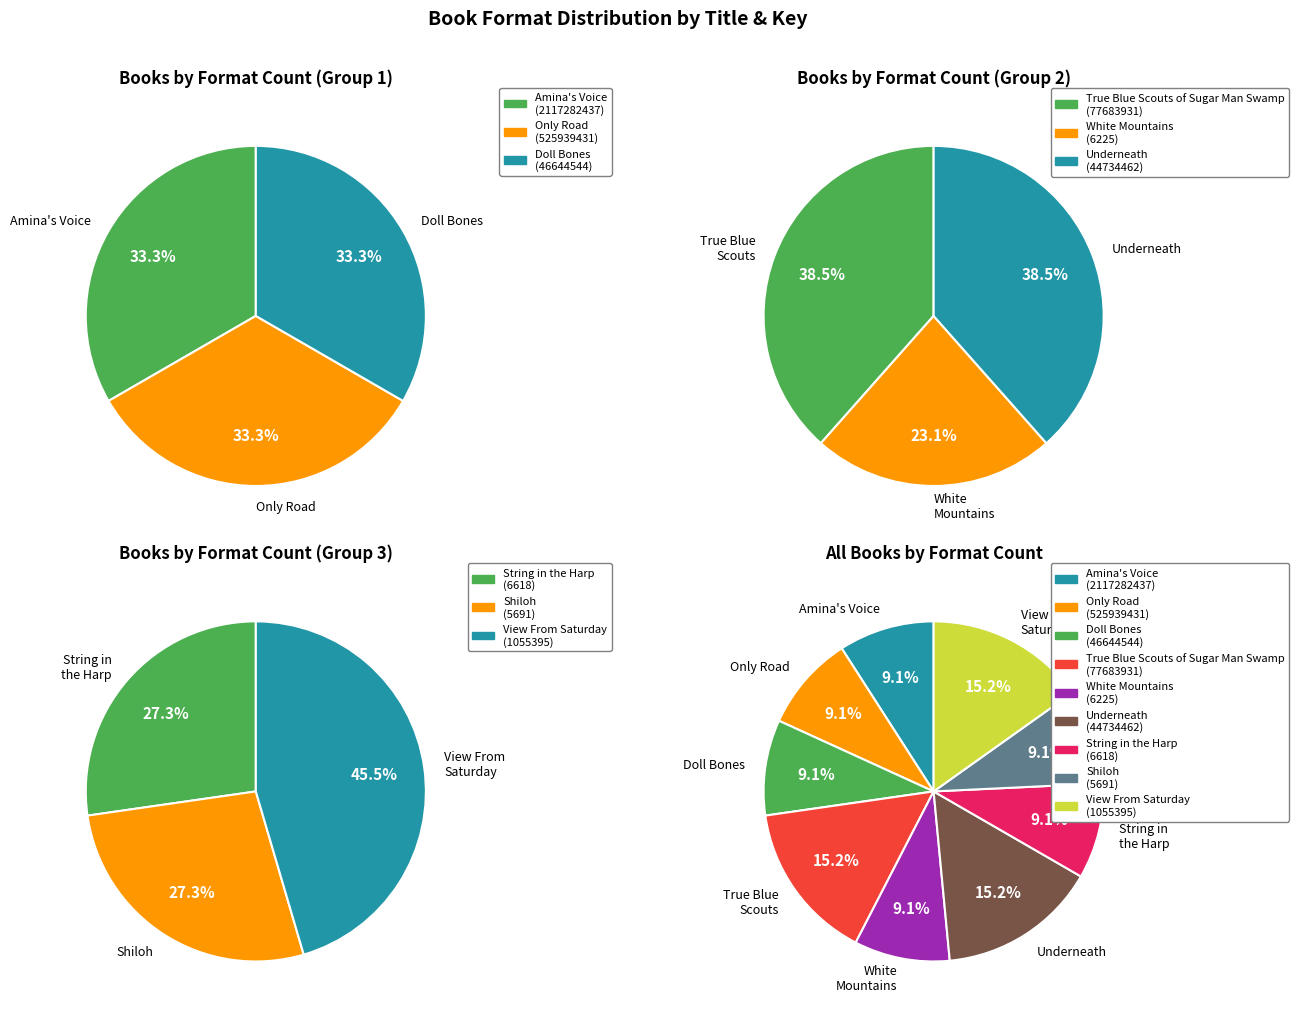

What is the change in value from Amina's Voice to Doll Bones?

-2070637893